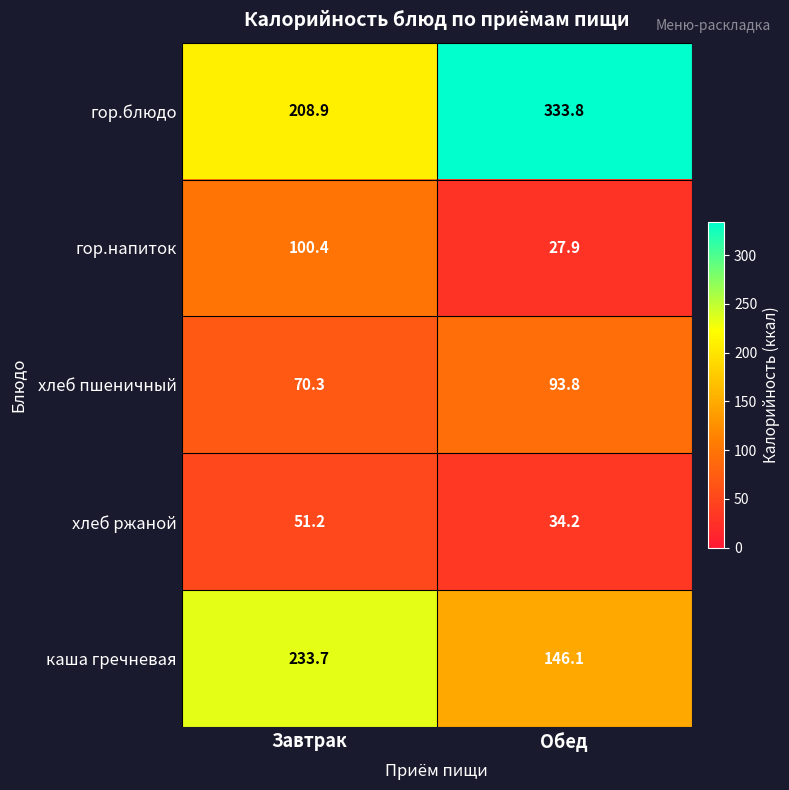

At which label is гор.блюдо closest to 271?

Завтрак